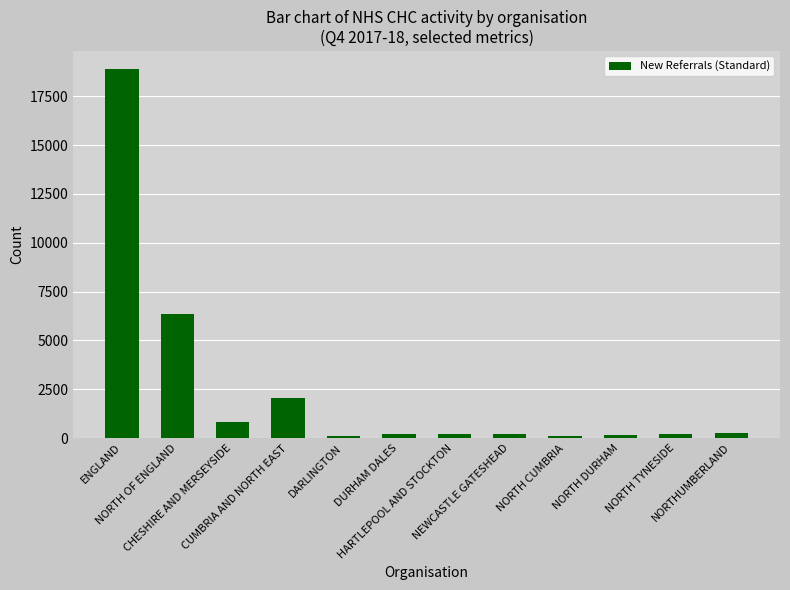

Count the number of categories in the chart.

12